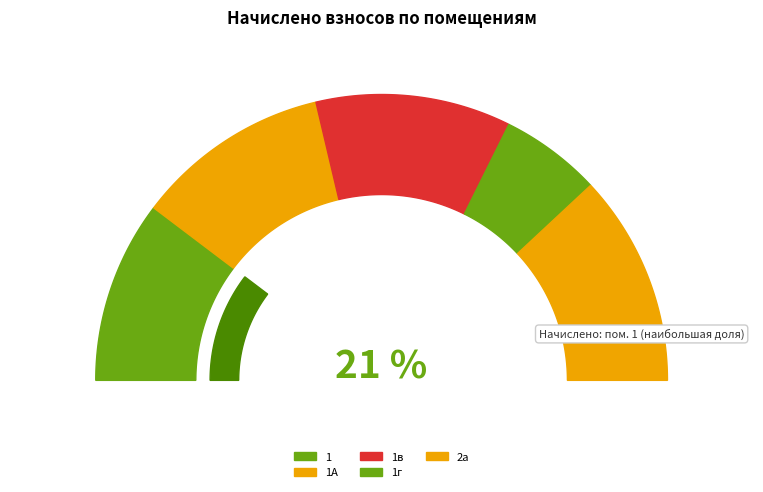

What portion of the pie excludes 1А?

78.0%